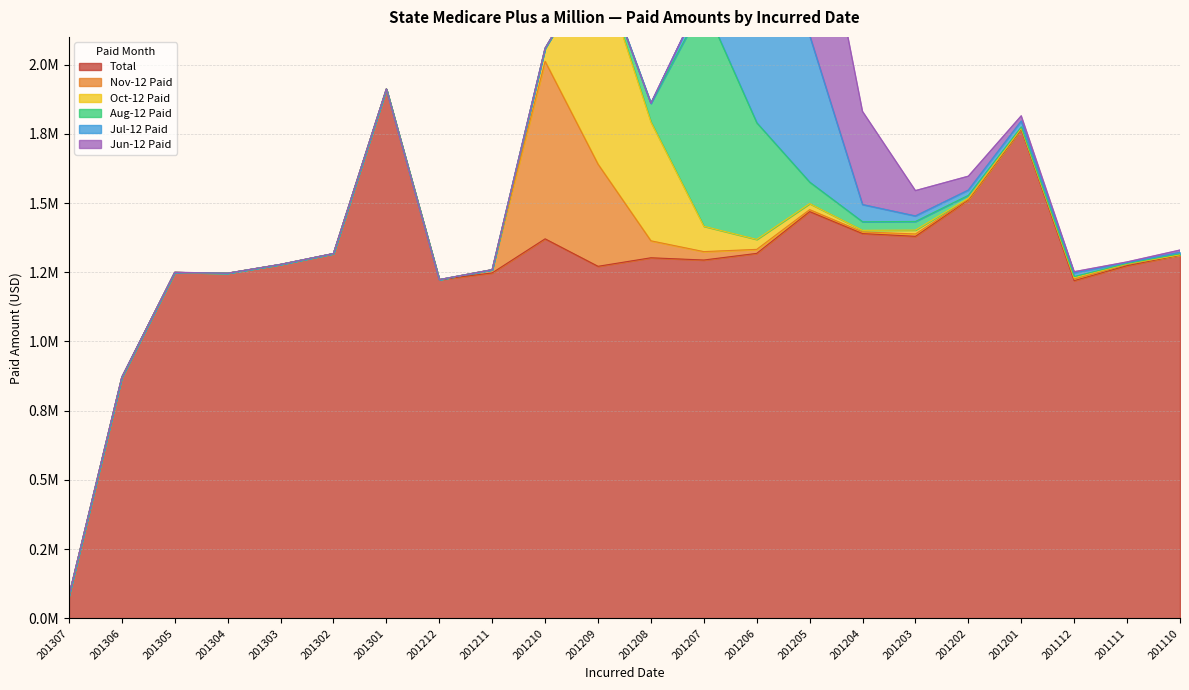

At which label is Jun-12 Paid closest to 349540?

201204